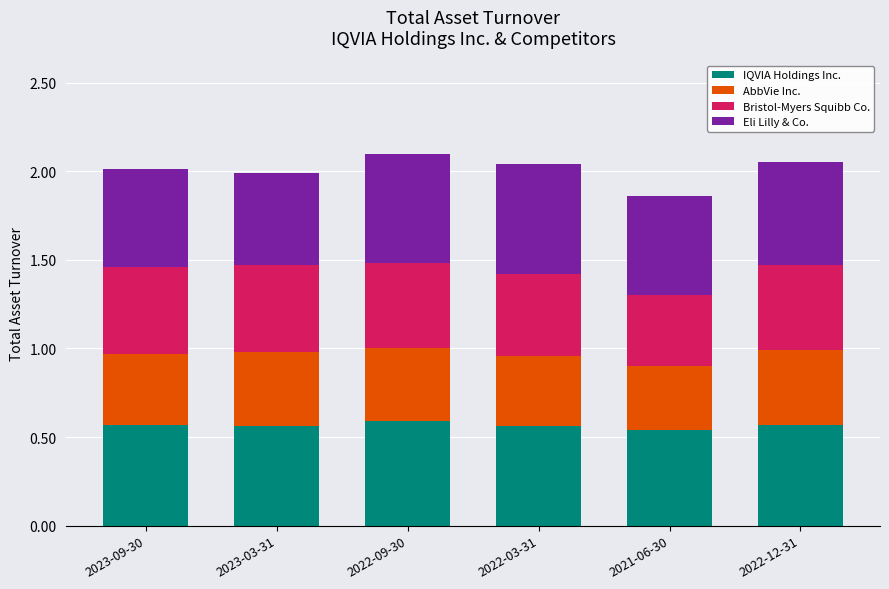

The value of IQVIA Holdings Inc. at 2023-09-30 is 0.2. True or false?

False